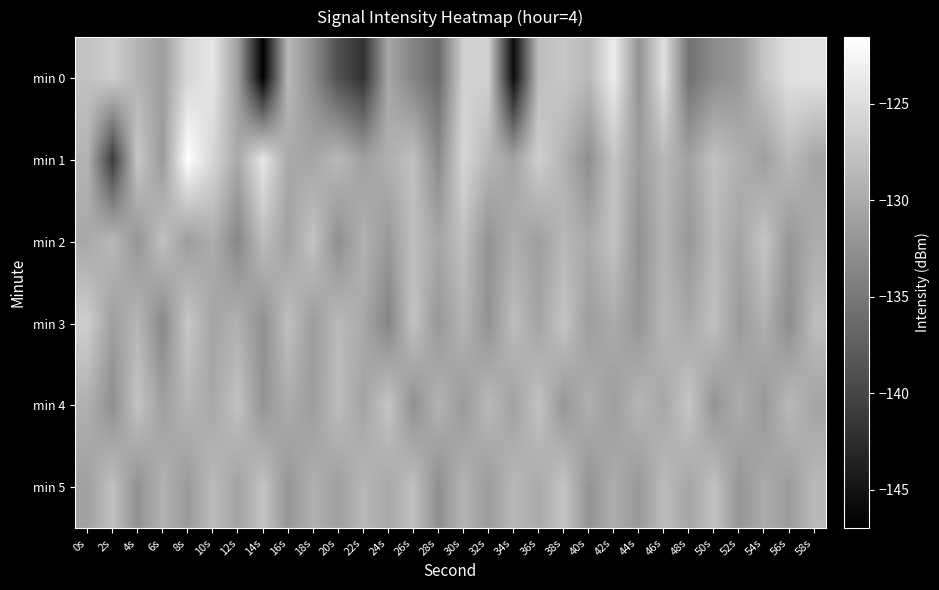

At how many categories does at least one series exceed -131?

30